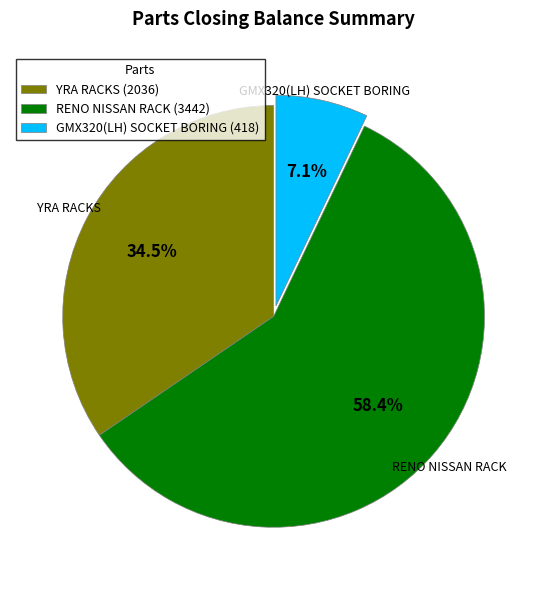

Is it true that YRA RACKS is 46% of the pie?

False